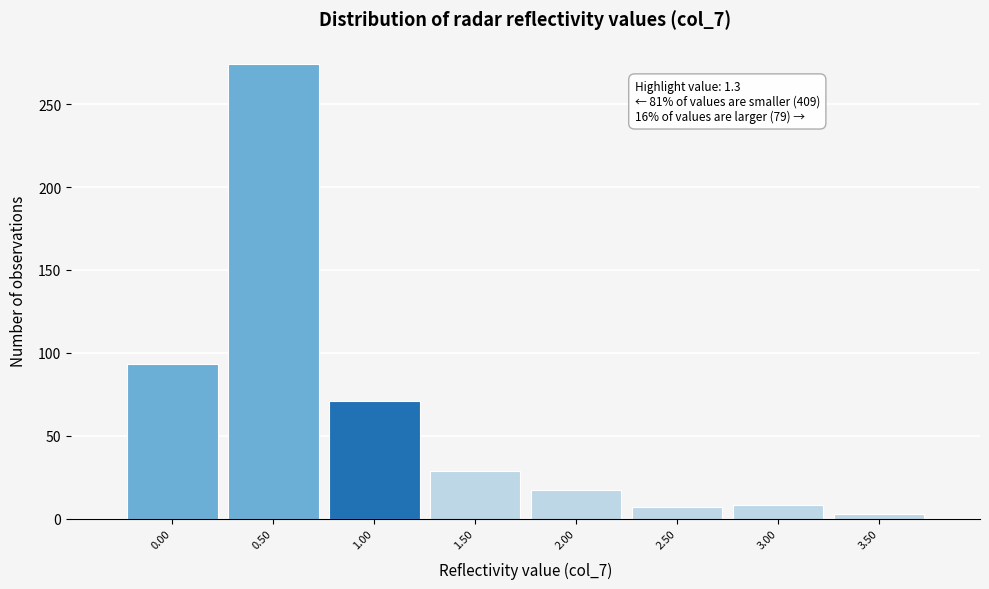

Is it true that the value at 2.00 is 17?

True